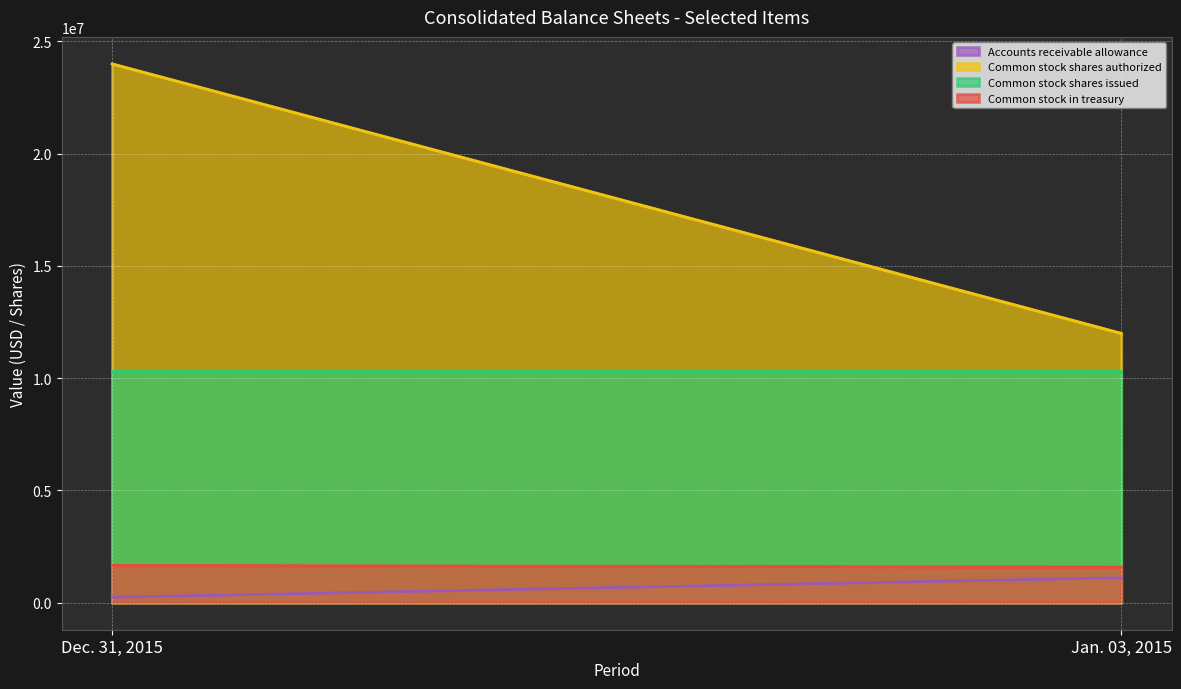

Which has a higher value, Dec. 31, 2015 or Jan. 03, 2015?

Jan. 03, 2015